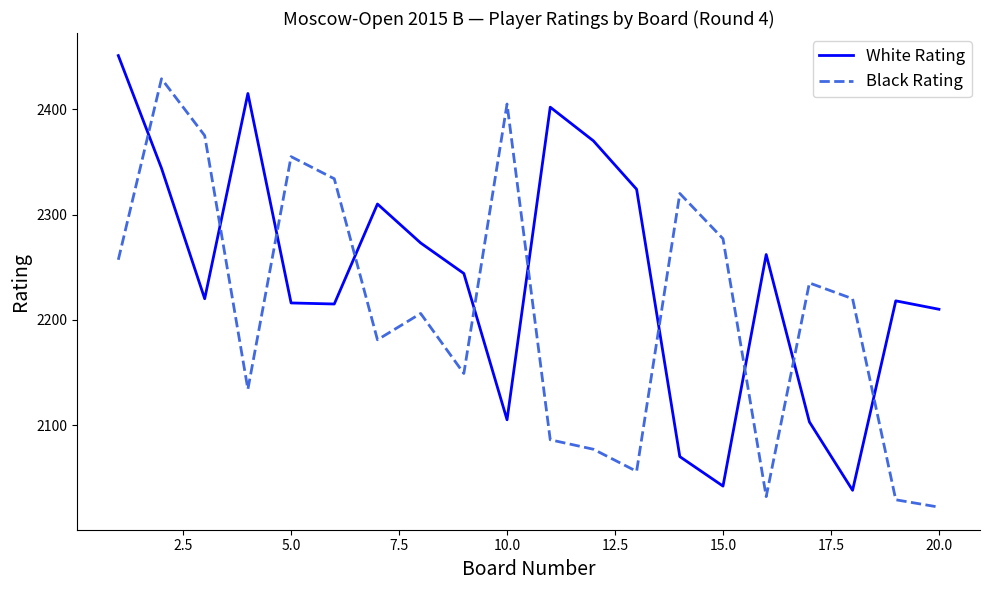

How many lines are shown in the chart?

2